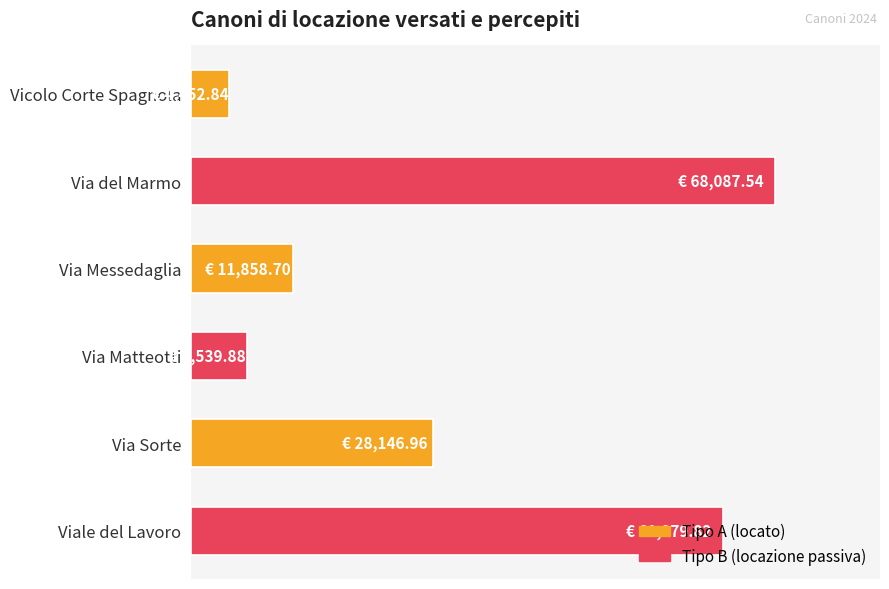

What is the minimum value shown in the chart?

4452.8